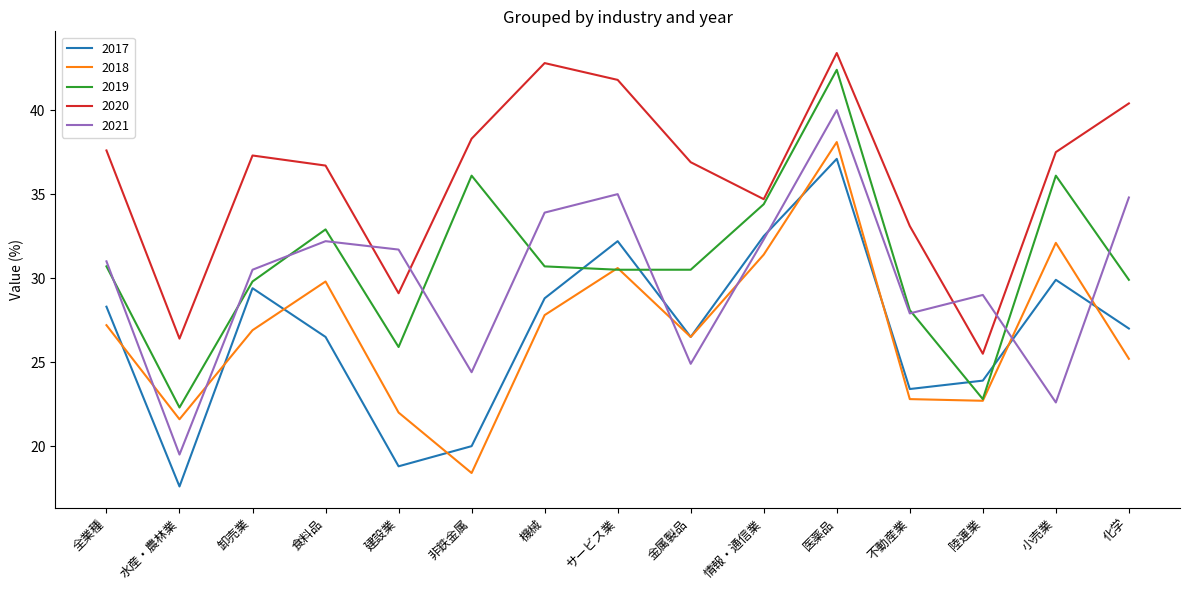

What is the total value across all series at サービス業?

170.1